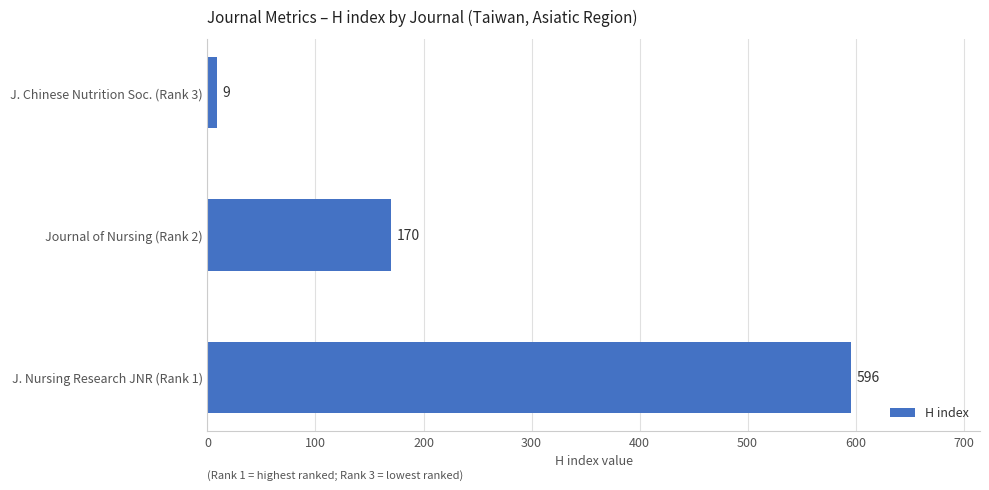

Is it true that the value at Journal of Nursing (Rank 2) is 170?

True